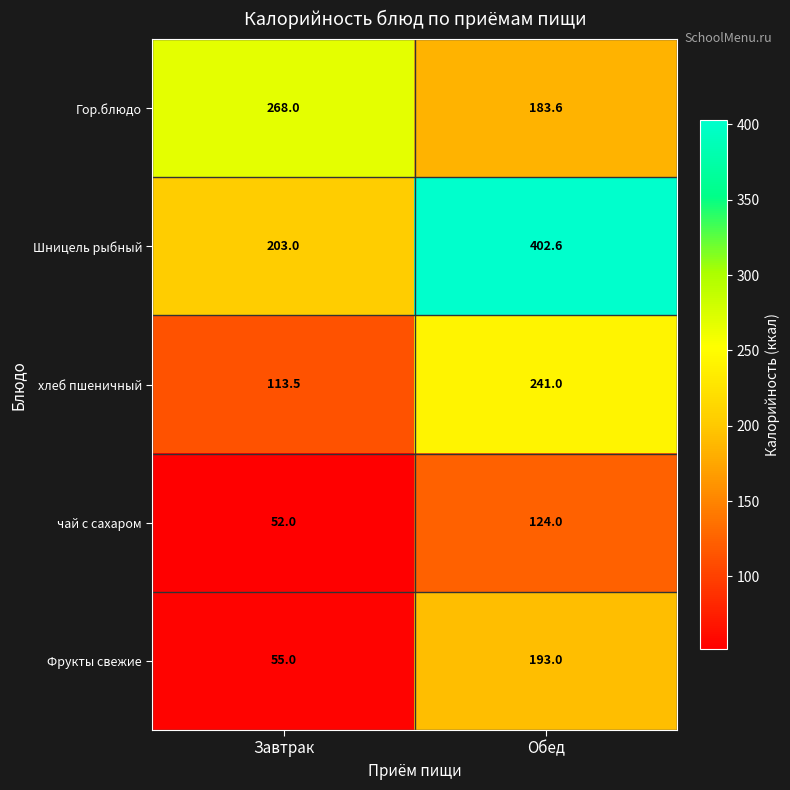

At which category is the sum across all series the highest?

Обед